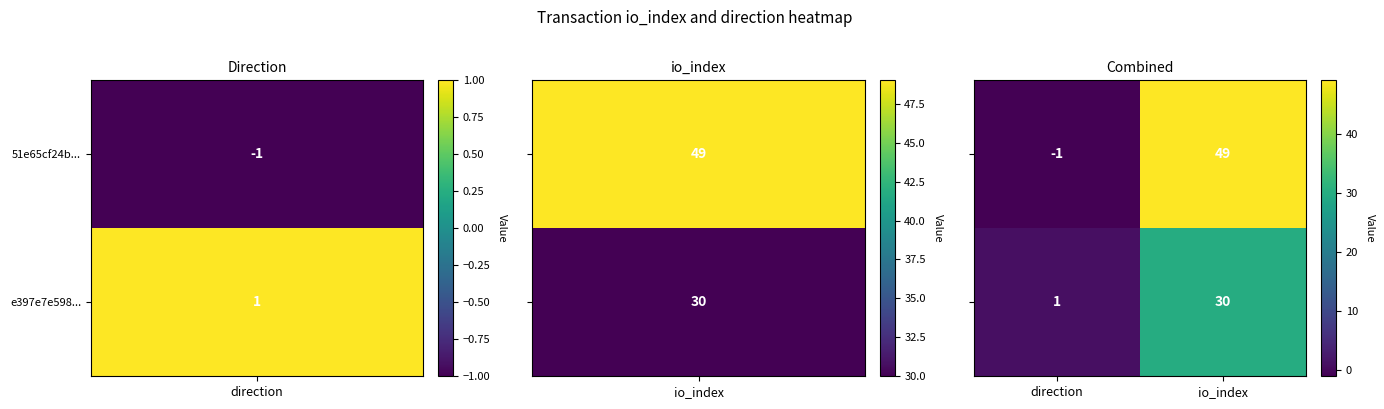

At which category is the sum across all series the highest?

io_index